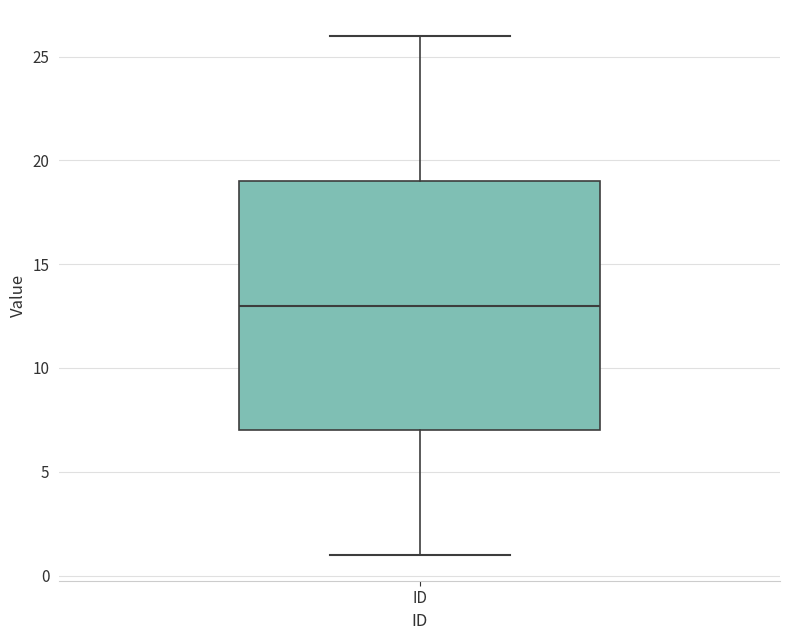

Transcribe this box plot: give where the median line is, the range the box spans, and where the two whiskers end, as read against the y-axis. The values are not printed on the chart, so give them approximately, as read against the axis.

median 13, box 7 to 19, whiskers 1 to 26